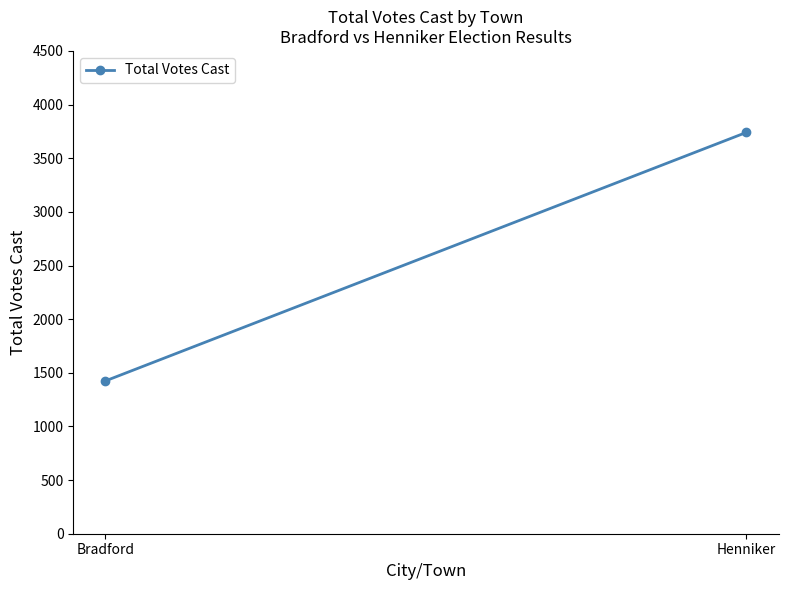

What is the ratio of the value at Henniker to the value at Bradford?

2.6